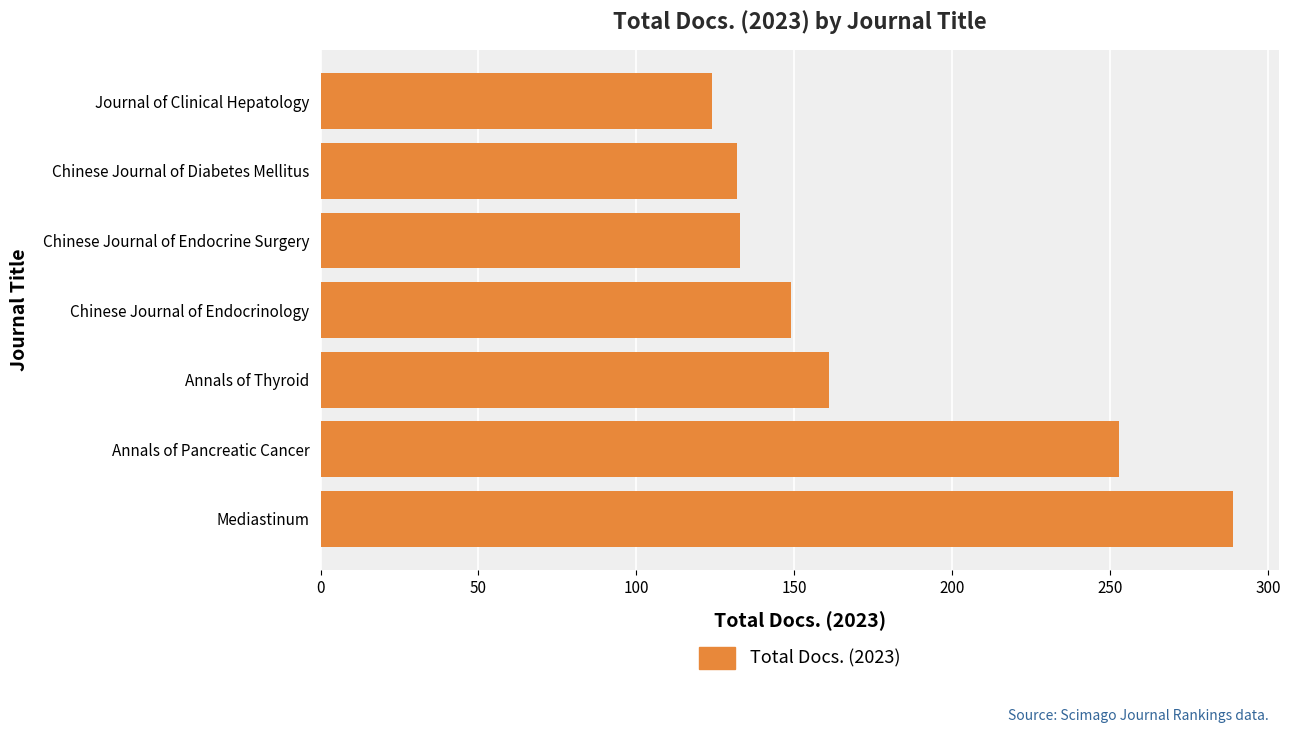

What is the difference between the values at Annals of Thyroid and Chinese Journal of Endocrinology?

12